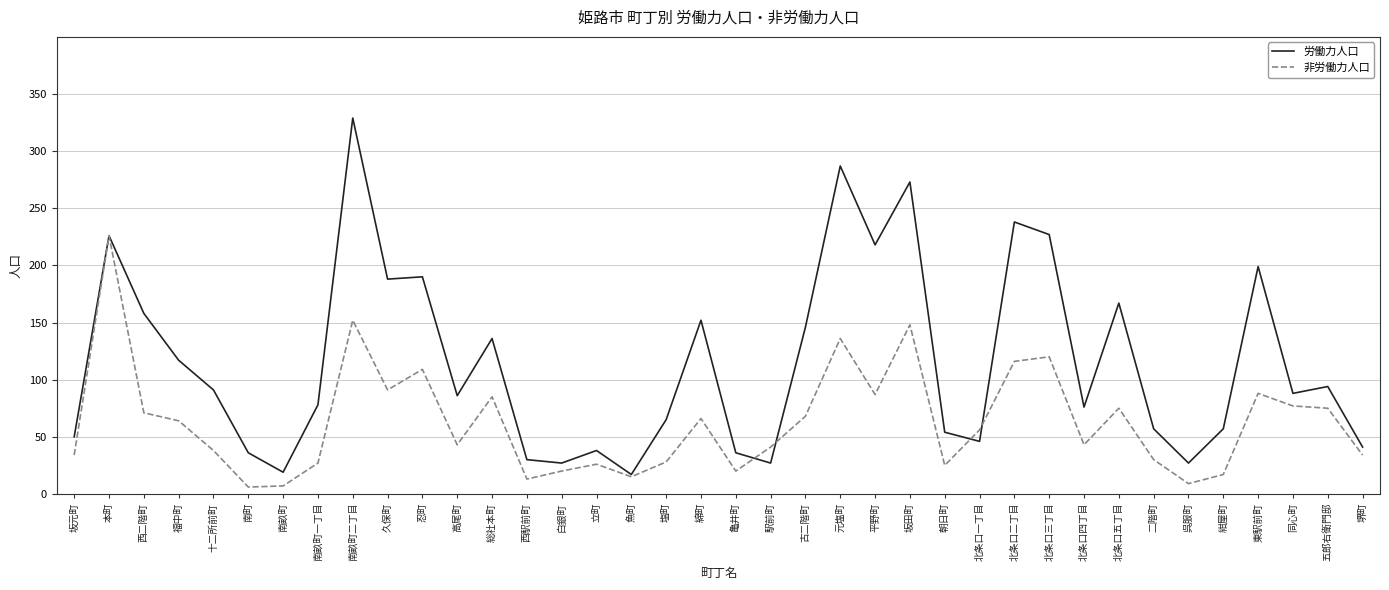

Which series changed the most between 坂元町 and 北条口一丁目?

非労働力人口